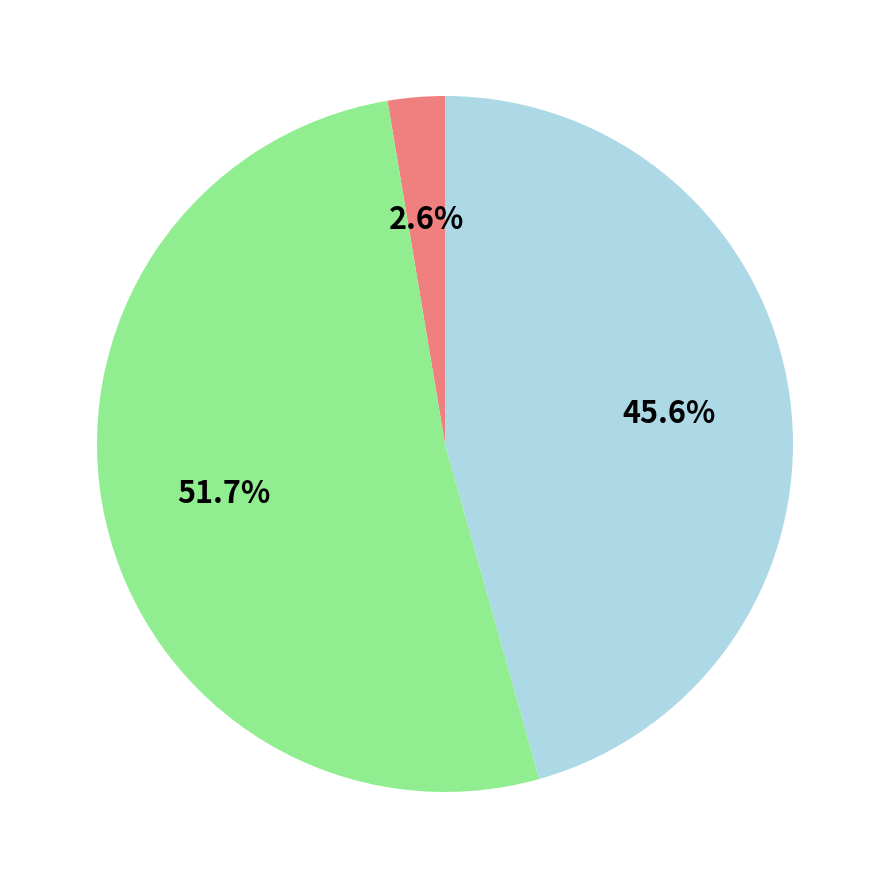

Does any single category account for the majority?

Yes